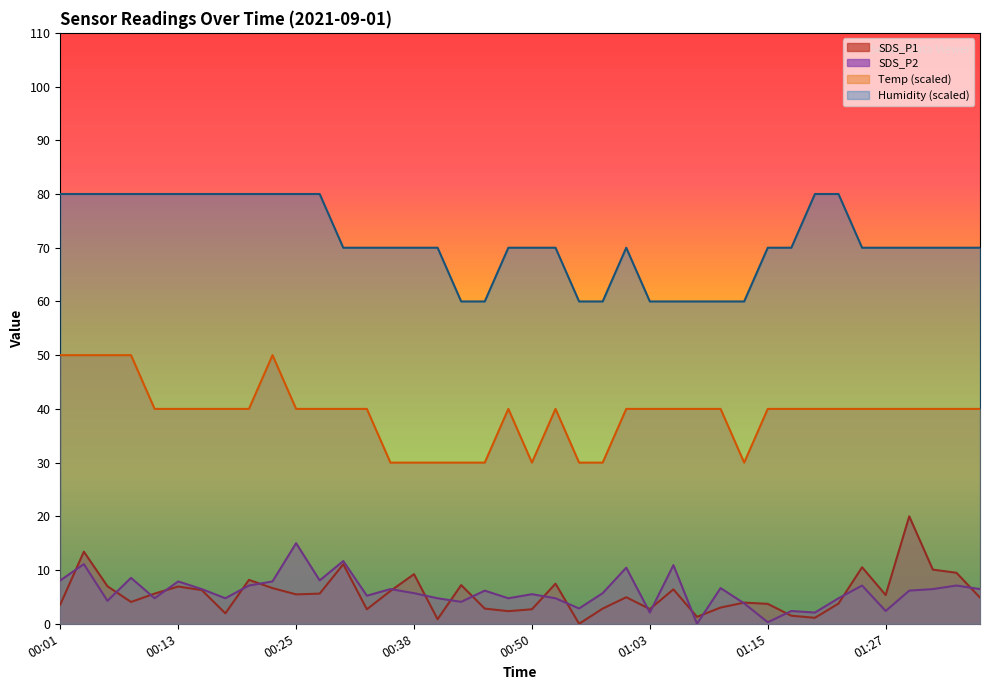

Reading left to right, transcribe all the data shown in this chart.

SDS_P1: 00:01=3.6	00:03=13.4	00:06=7.0	00:08=4.1	00:11=5.6	00:13=6.9	00:15=6.3	00:18=1.9	00:20=8.2	00:23=6.6	00:25=5.5	00:28=5.6	00:30=11.1	00:33=2.7	00:35=6.1	00:38=9.2	00:40=0.8	00:43=7.2	00:45=2.8	00:47=2.3	00:50=2.7	00:52=7.5	00:55=0.0	00:57=2.8	01:00=4.9	01:03=2.7	01:05=6.4	01:08=1.3	01:10=3.0	01:12=3.9	01:15=3.7	01:17=1.5	01:20=1.1	01:22=3.8	01:25=10.5	01:27=5.3	01:30=20.0	01:32=10.1	01:35=9.5	01:38=4.9
SDS_P2: 00:01=8.1	00:03=11.1	00:06=4.3	00:08=8.5	00:11=4.7	00:13=7.9	00:15=6.5	00:18=4.7	00:20=7.1	00:23=7.9	00:25=15.0	00:28=8.1	00:30=11.7	00:33=5.2	00:35=6.5	00:38=5.7	00:40=4.7	00:43=4.1	00:45=6.2	00:47=4.7	00:50=5.5	00:52=4.7	00:55=2.8	00:57=5.7	01:00=10.4	01:03=2.1	01:05=10.9	01:08=0.0	01:10=6.6	01:12=3.8	01:15=0.3	01:17=2.4	01:20=2.1	01:22=4.7	01:25=7.1	01:27=2.4	01:30=6.2	01:32=6.5	01:35=7.1	01:38=6.5
Temp: 00:01=50.0	00:03=50.0	00:06=50.0	00:08=50.0	00:11=40.0	00:13=40.0	00:15=40.0	00:18=40.0	00:20=40.0	00:23=50.0	00:25=40.0	00:28=40.0	00:30=40.0	00:33=40.0	00:35=30.0	00:38=30.0	00:40=30.0	00:43=30.0	00:45=30.0	00:47=40.0	00:50=30.0	00:52=40.0	00:55=30.0	00:57=30.0	01:00=40.0	01:03=40.0	01:05=40.0	01:08=40.0	01:10=40.0	01:12=30.0	01:15=40.0	01:17=40.0	01:20=40.0	01:22=40.0	01:25=40.0	01:27=40.0	01:30=40.0	01:32=40.0	01:35=40.0	01:38=40.0
Humidity: 00:01=80.0	00:03=80.0	00:06=80.0	00:08=80.0	00:11=80.0	00:13=80.0	00:15=80.0	00:18=80.0	00:20=80.0	00:23=80.0	00:25=80.0	00:28=80.0	00:30=70.0	00:33=70.0	00:35=70.0	00:38=70.0	00:40=70.0	00:43=60.0	00:45=60.0	00:47=70.0	00:50=70.0	00:52=70.0	00:55=60.0	00:57=60.0	01:00=70.0	01:03=60.0	01:05=60.0	01:08=60.0	01:10=60.0	01:12=60.0	01:15=70.0	01:17=70.0	01:20=80.0	01:22=80.0	01:25=70.0	01:27=70.0	01:30=70.0	01:32=70.0	01:35=70.0	01:38=70.0